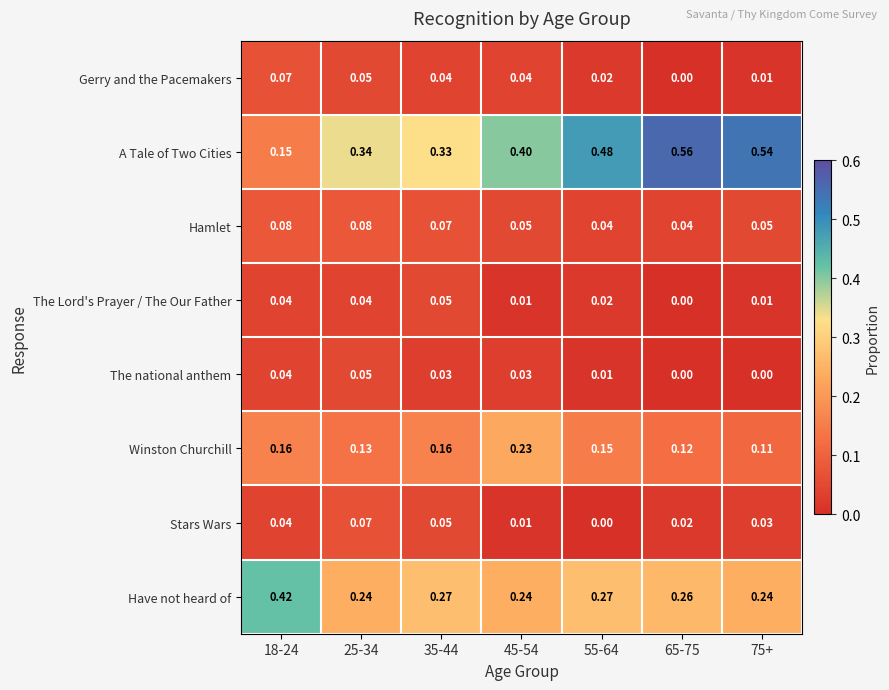

What is the total value across all series at 75+?

1.0